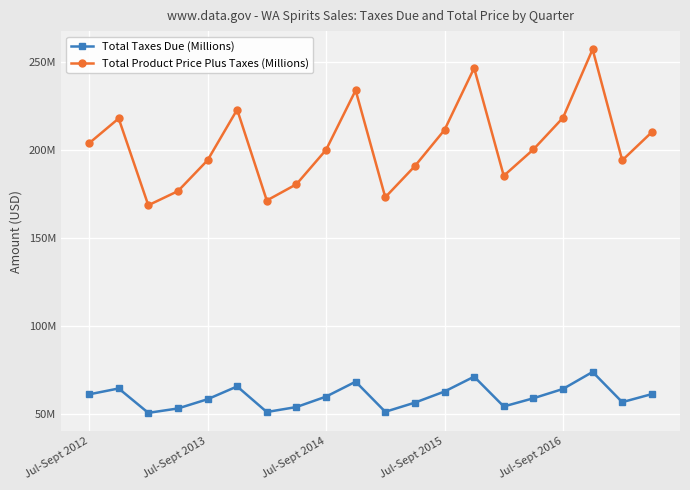

What is the average value of the Total Taxes Due (Millions) series?

59.9